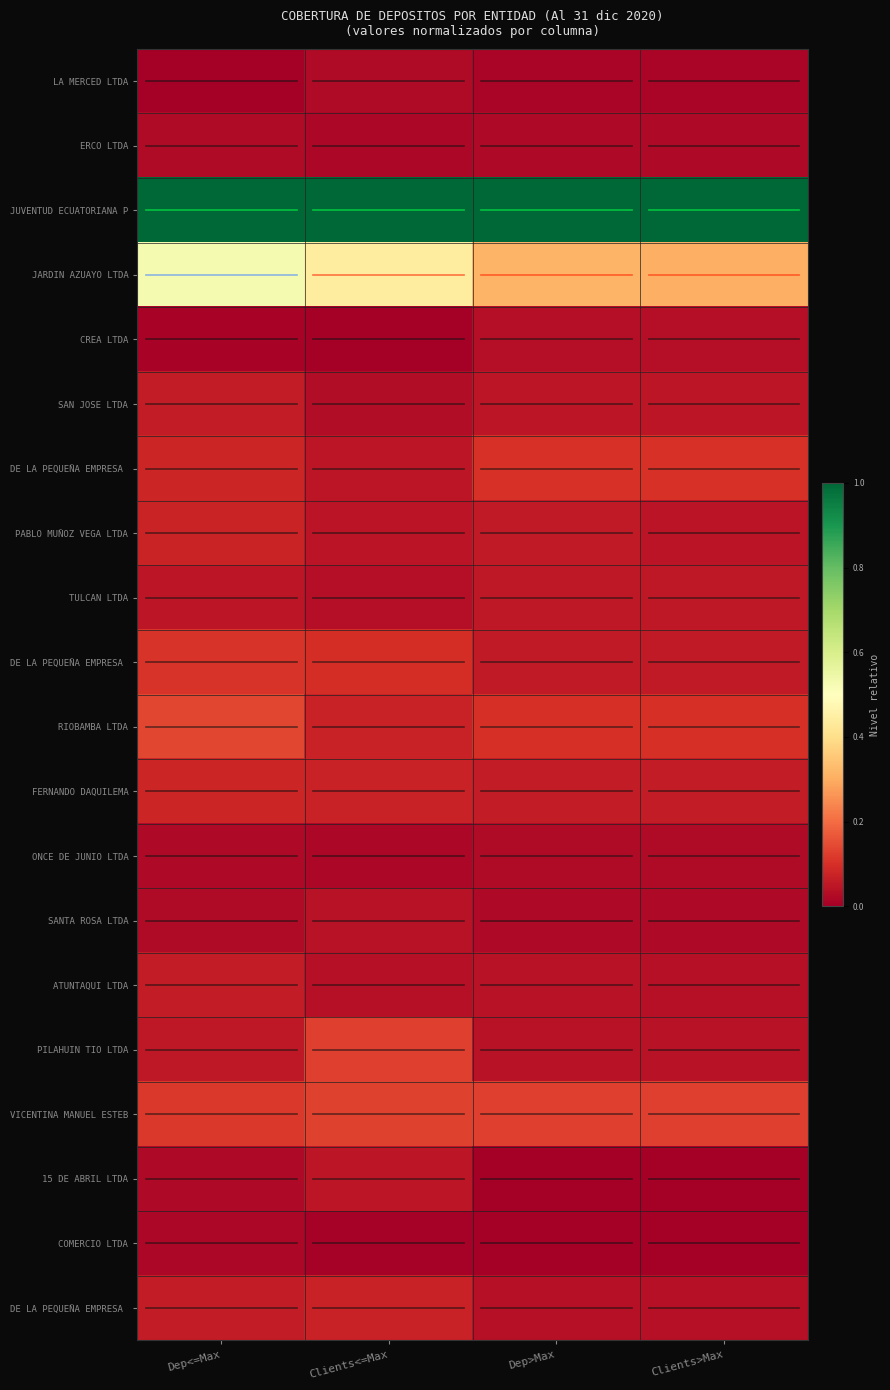

How many categories are shown in the chart?

4